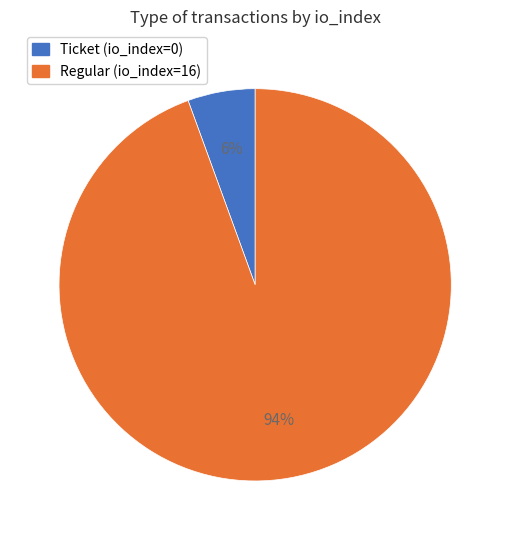

Rank the categories by value from lowest to highest.

Ticket (io_index=0), Regular (io_index=16)